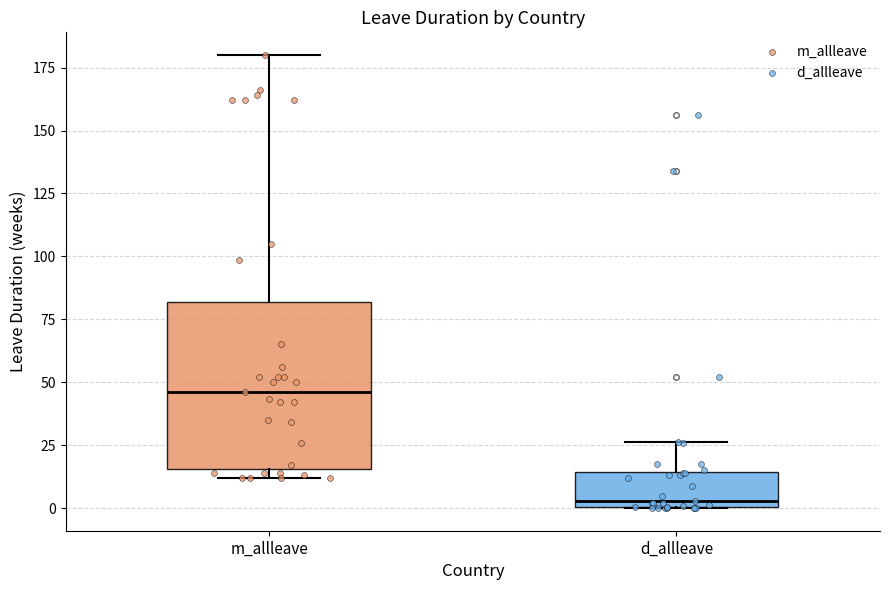

Reading left to right, read every box against the y-axis: the position of its median line, the range the box covers, and the ends of its whiskers. The values are not printed on the chart, so give them approximately, as read against the axis.

m_allleave: median 45, box 15 to 80, whiskers 10 to 180
d_allleave: median 5, box 0 to 15, whiskers 0 to 25